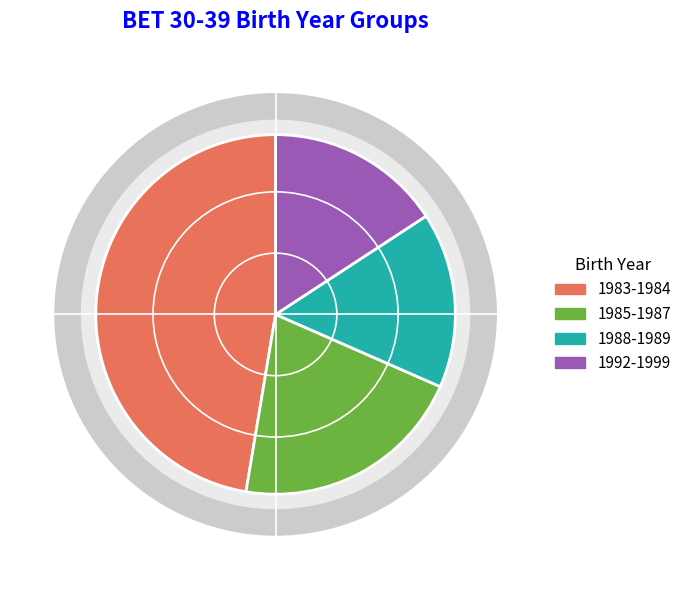

Do 1989 and 1999 together represent more than half of the pie?

No